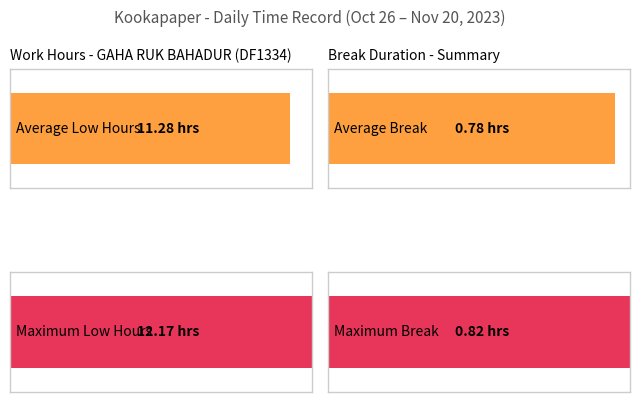

The value at 6-Mon is 20.1. True or false?

False